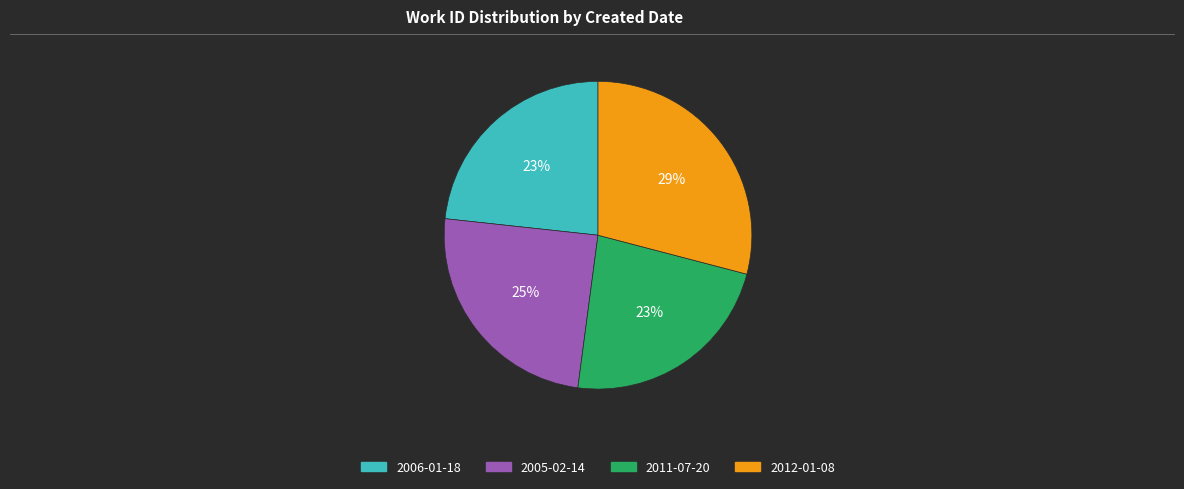

Which slice is the largest?

2012-01-08